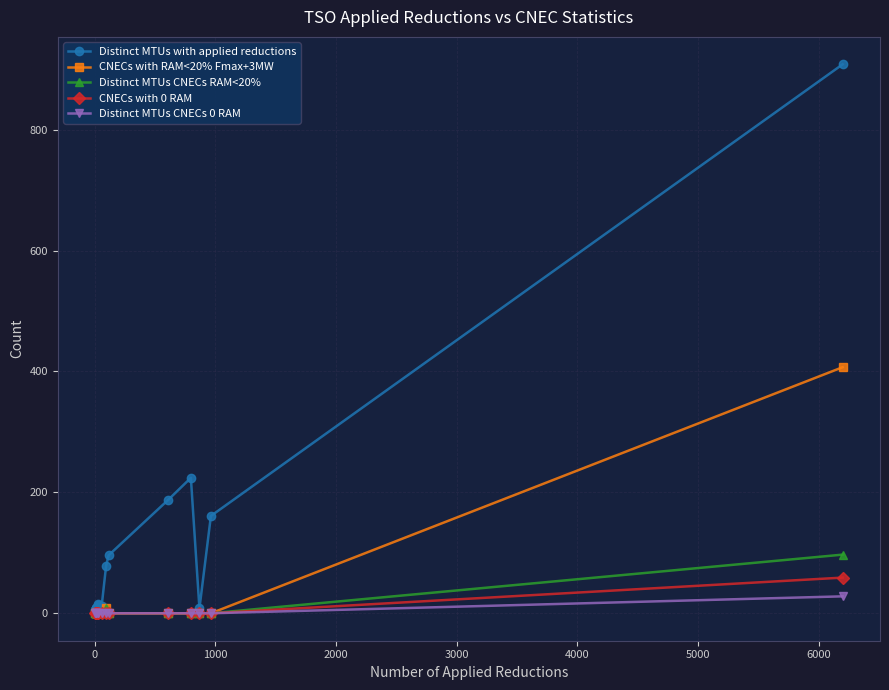

True or false: CNECs with 0 RAM has more than 2 interior local peaks.

False